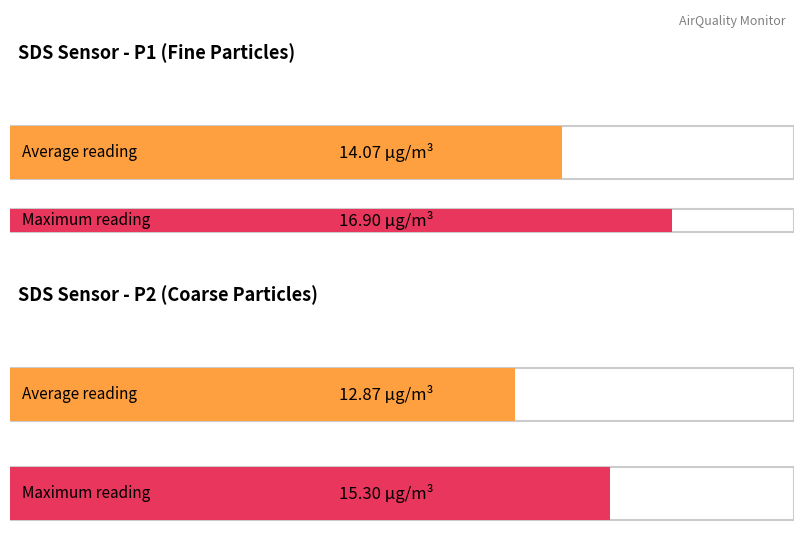

How many distinct data groups are displayed?

2